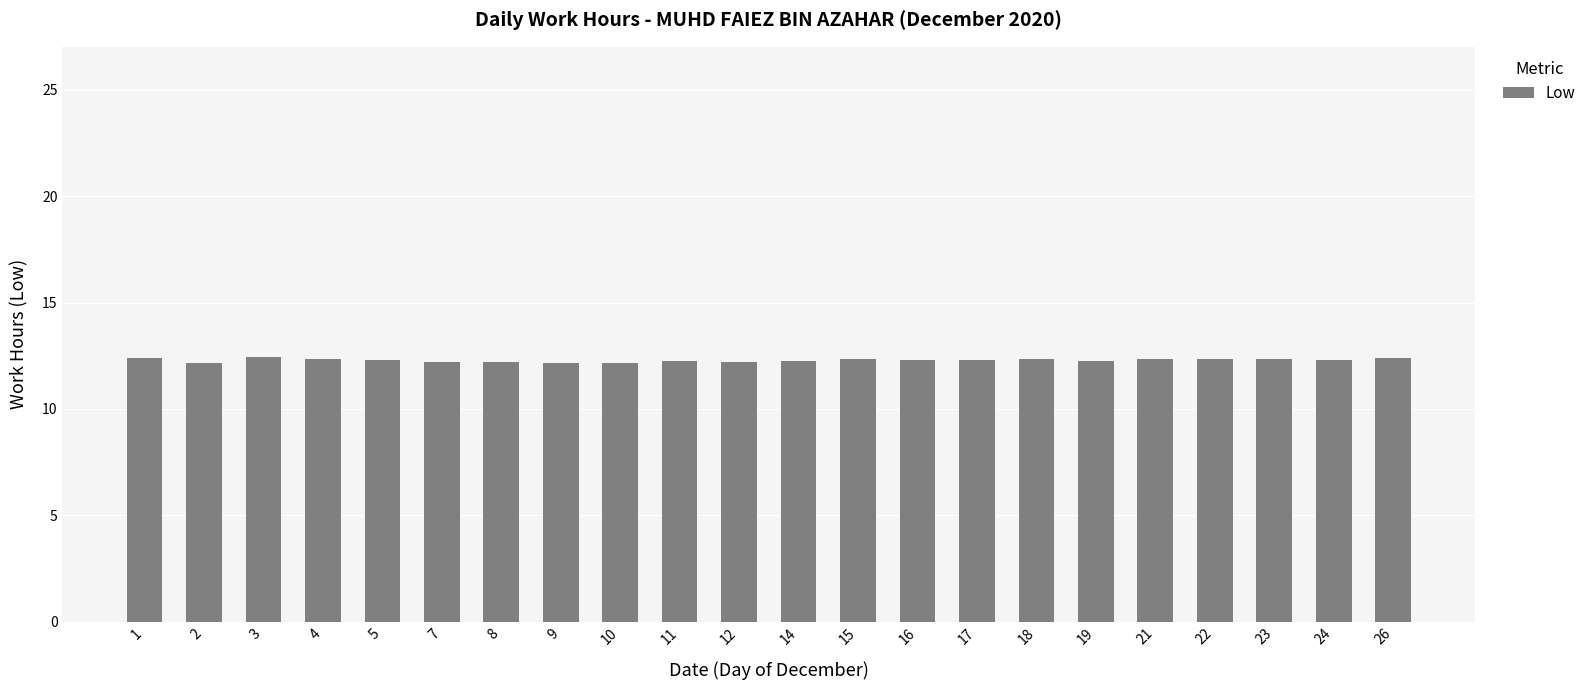

True or false: the data shows 12.2 at 10.

True